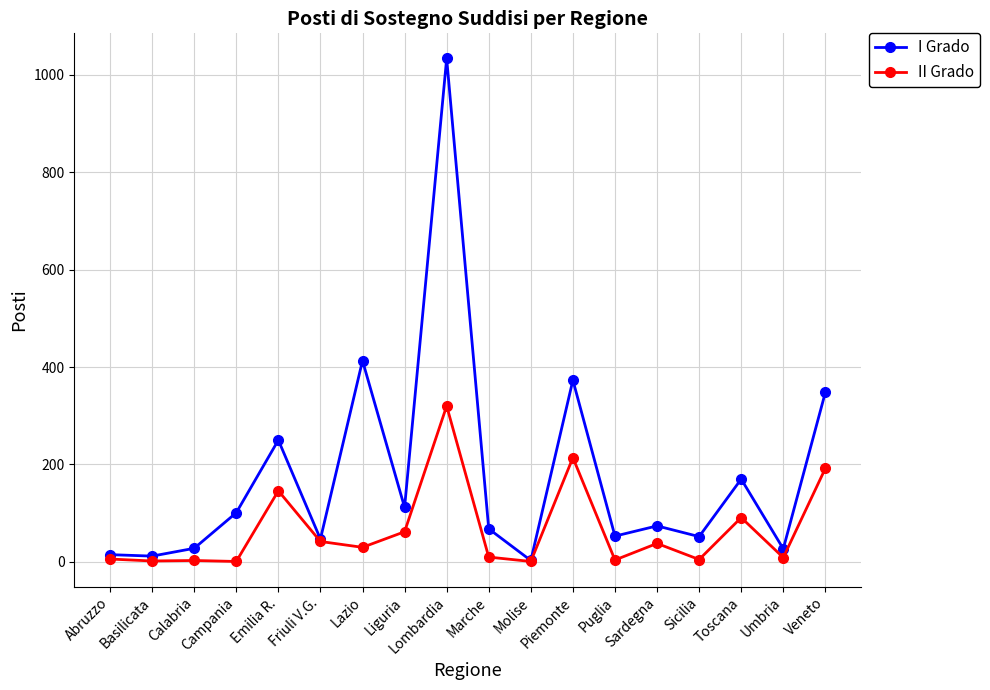

What is the sum of all II Grado values?

1176